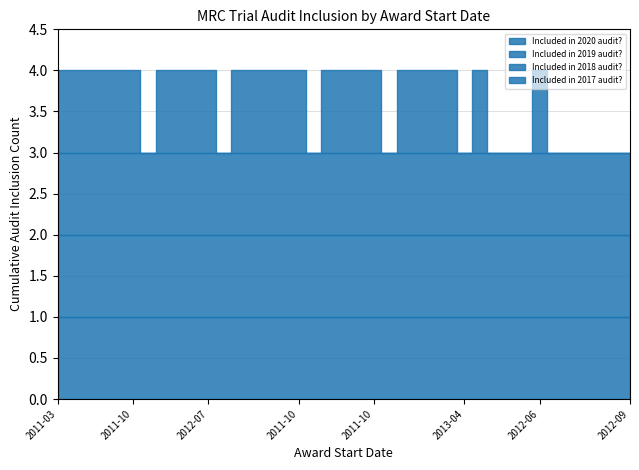

What is the average value of the Included in 2019 audit? series?

1